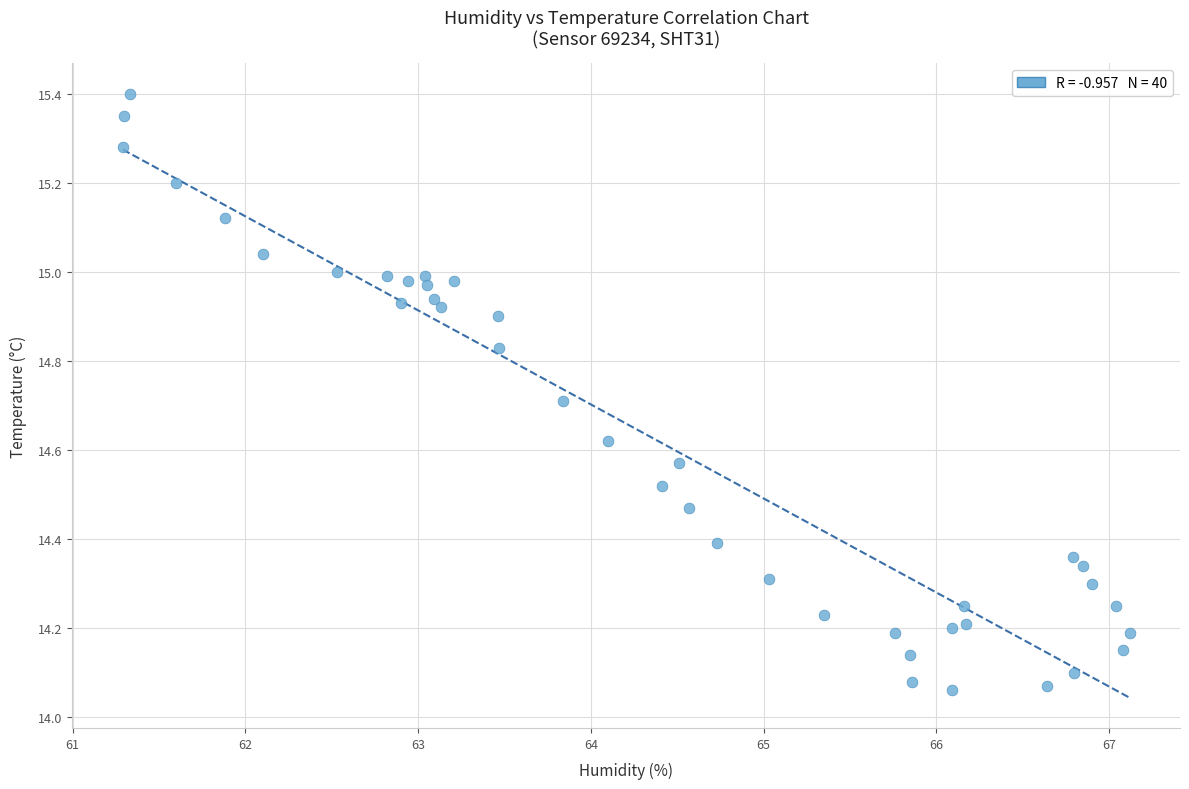

What is the range of Y values (max minus min)?

1.3